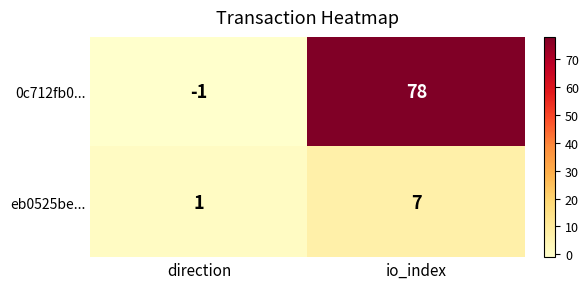

What is the smallest value displayed?

-1